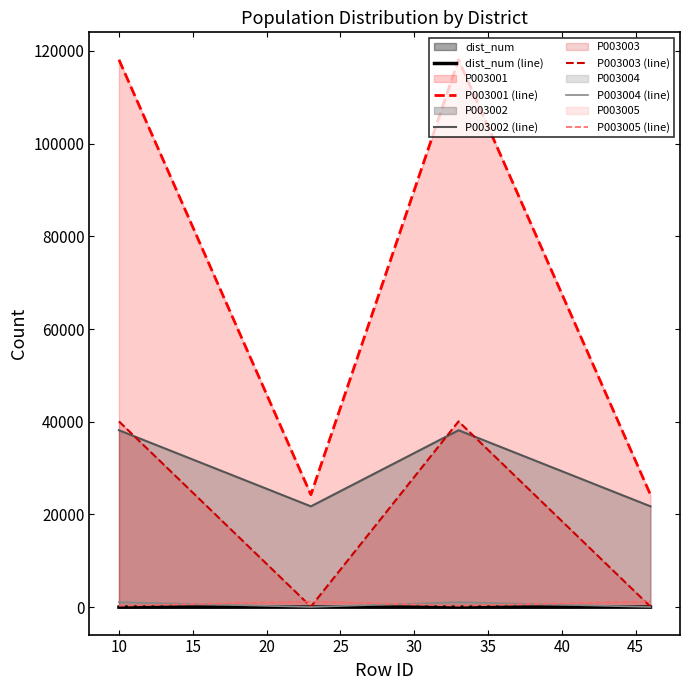

Rank the series by their maximum value, from lowest to highest.

dist_num (line), P003004 (line), P003005 (line), P003002 (line), P003003 (line), P003001 (line)